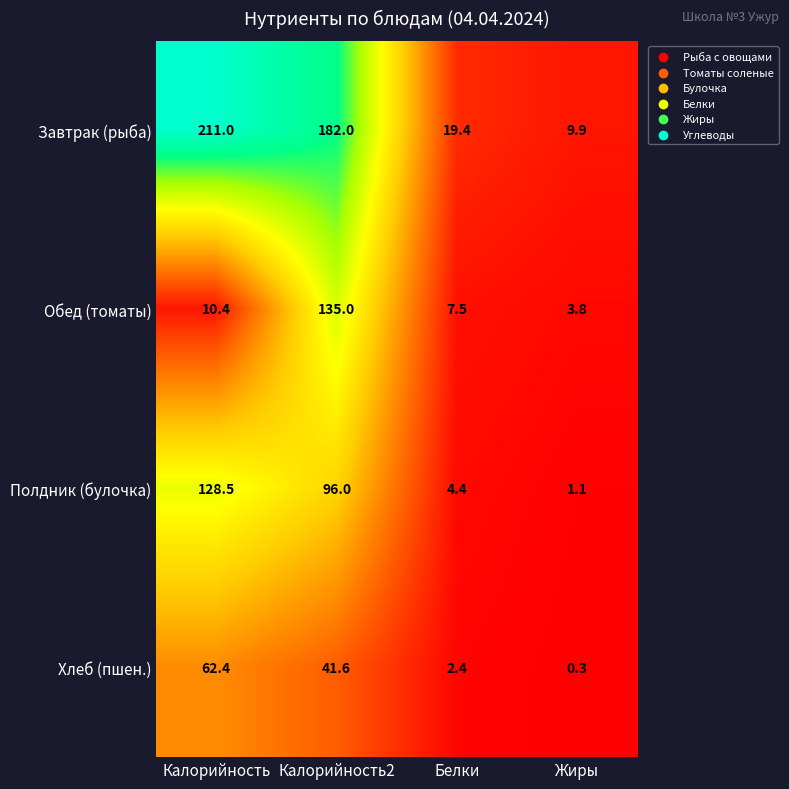

At which category is the sum across all series the highest?

Калорийность2